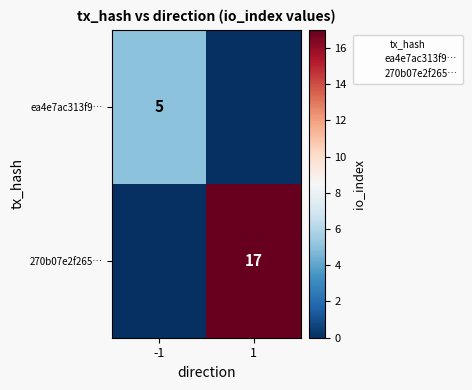

True or false: 270b07e2f265… has a value of 4 at 1.

False